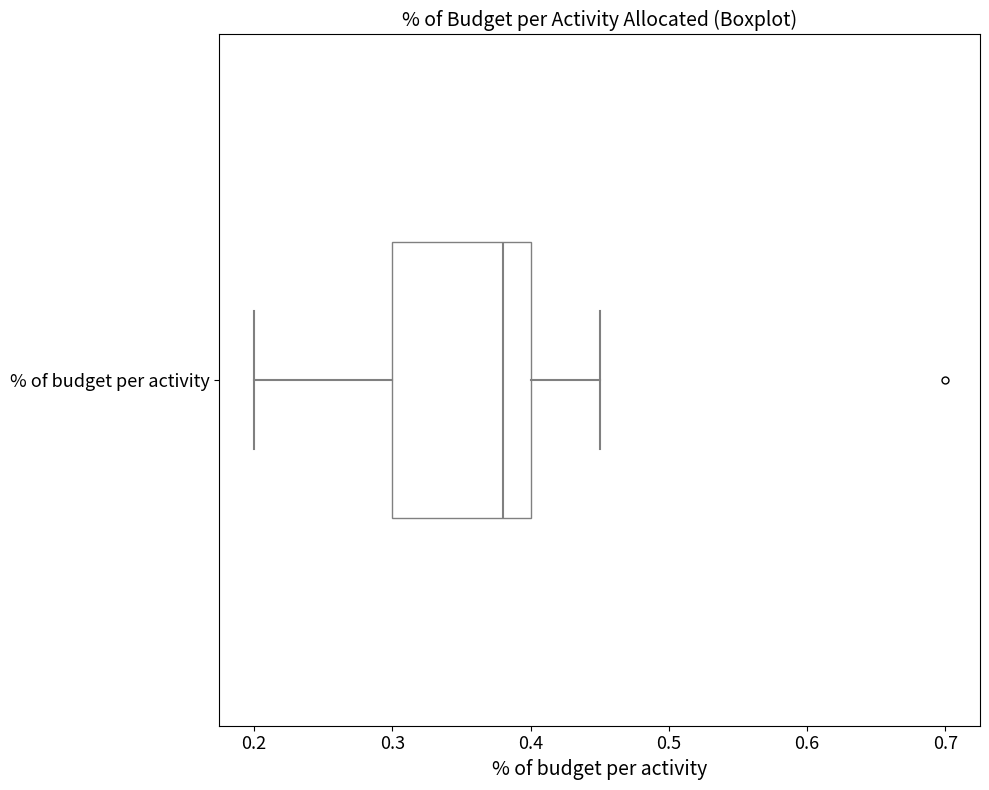

Read this box plot against the x-axis: the position of the median line, the range covered by the box, and the ends of both whiskers. The values are not printed on the chart, so give them approximately, as read against the axis.

median 0.38, box 0.30 to 0.40, whiskers 0.20 to 0.45